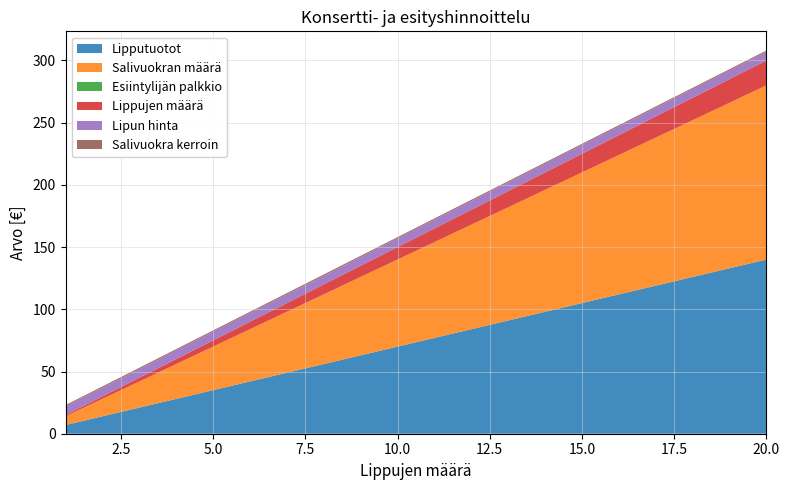

Reading right to left, list all the values displayed in this chart.

Lipputuotot: 140	133	126	119	112	105	98	91	84	77	70	63	56	49	42	35	28	21	14	7
Salivuokran määrä: 140	133	126	119	112	105	98	91	84	77	70	63	56	49	42	35	28	21	14	7
Esiintylijän palkkio: 0	0	0	0	0	0	0	0	0	0	0	0	0	0	0	0	0	0	0	0
Lippujen määrä: 20	19	18	17	16	15	14	13	12	11	10	9	8	7	6	5	4	3	2	1
Lipun hinta: 7	7	7	7	7	7	7	7	7	7	7	7	7	7	7	7	7	7	7	7
Salivuokra kerroin: 1	1	1	1	1	1	1	1	1	1	1	1	1	1	1	1	1	1	1	1